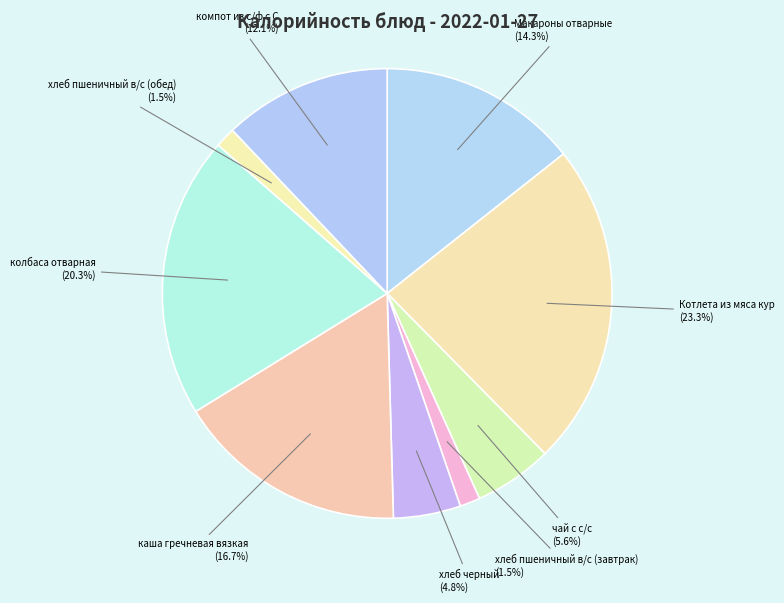

How many segments does this pie chart have?

9